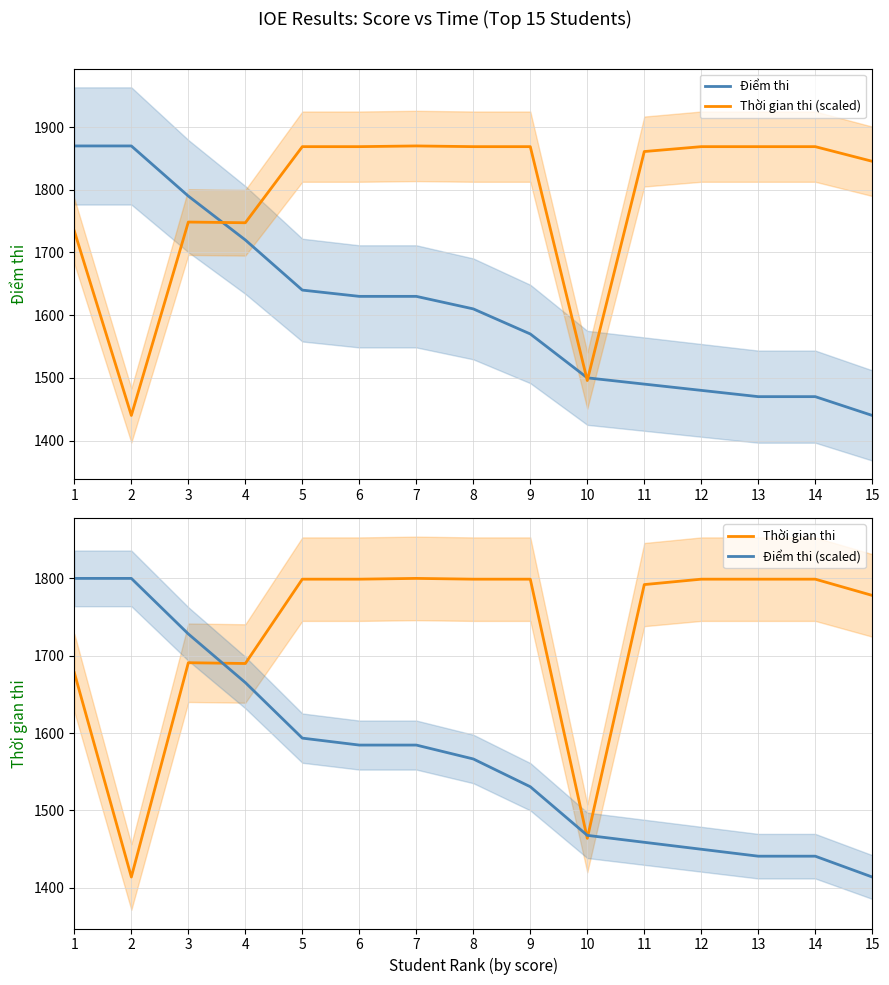

How many data points in Thời gian thi (scaled) are above 1868?

8